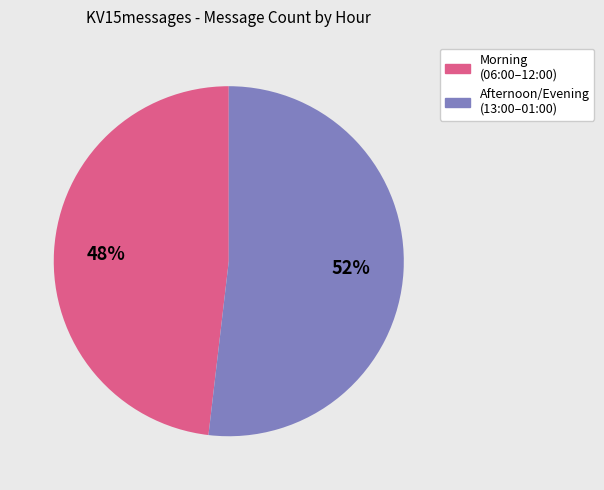

To the nearest percent, what is the average slice percentage?

50%